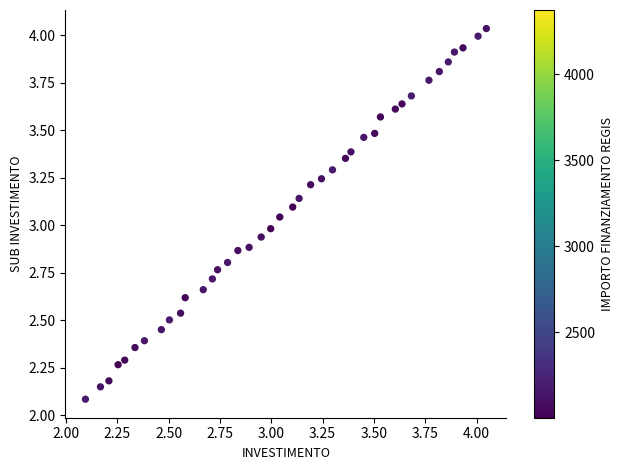

What is the range of X values (max minus min)?

2.0